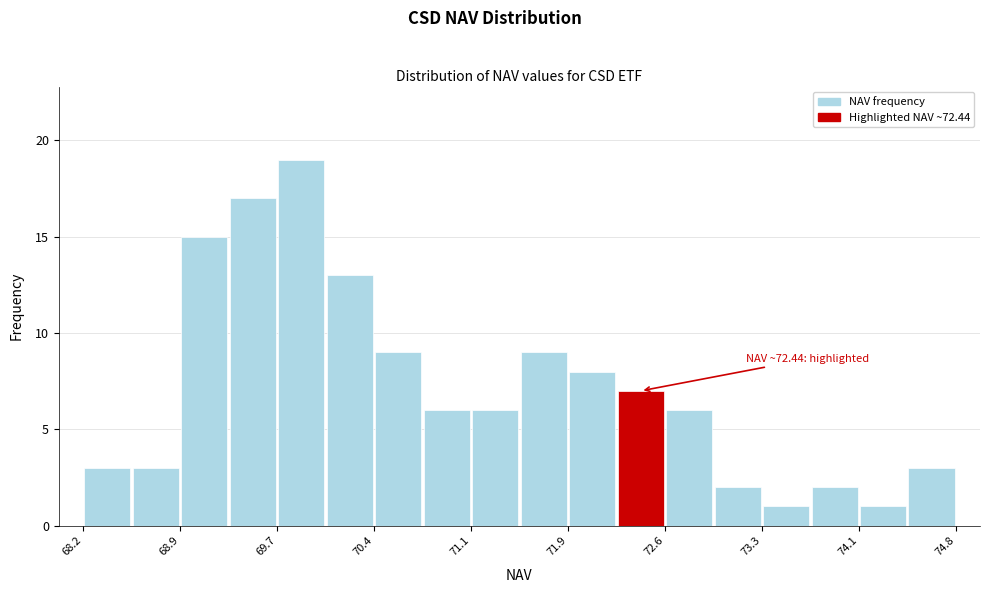

Around what value on the x-axis is the tallest bar? Give the approximate position of its centre, as read against the axis.

69.9